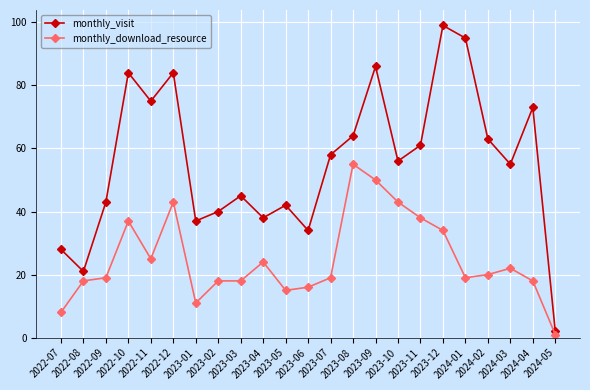

What are all the series names shown in the legend?

monthly_visit, monthly_download_resource